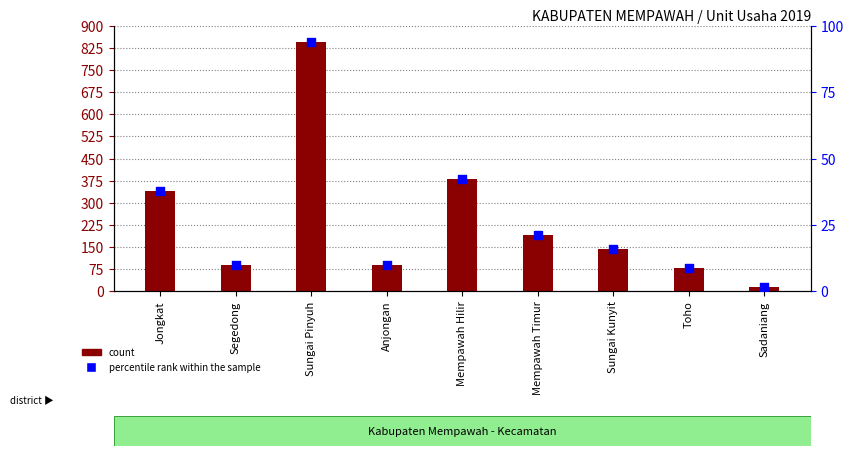

Which series contains the highest Y value?

count